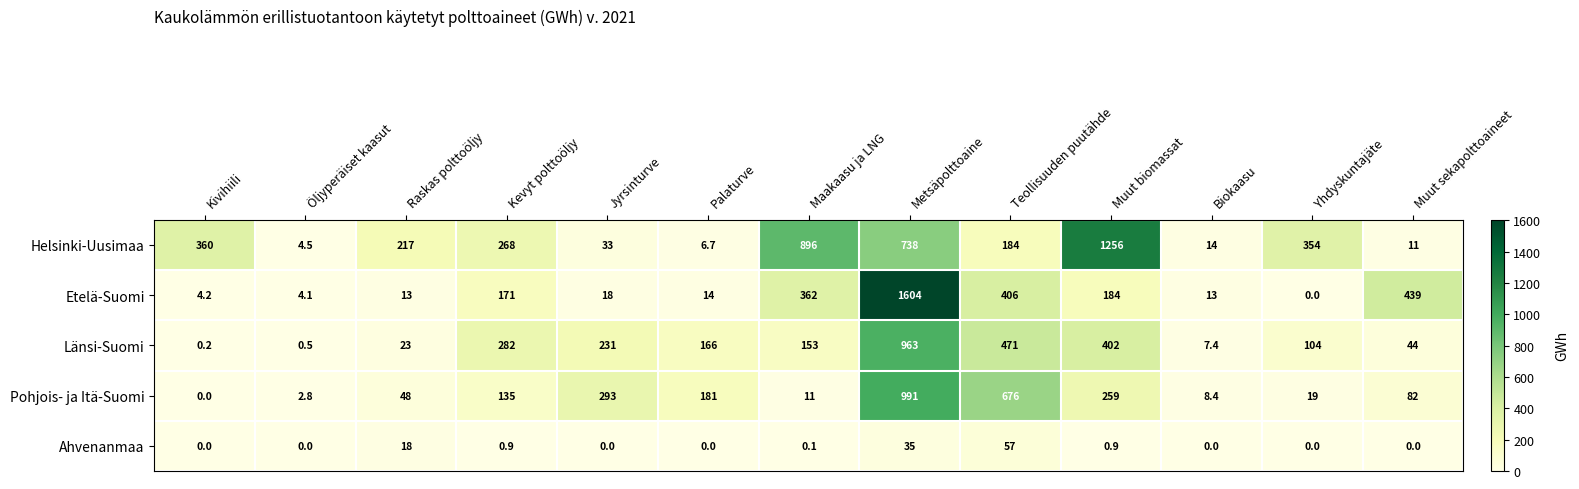

What is the maximum value shown in the chart?

1604.0